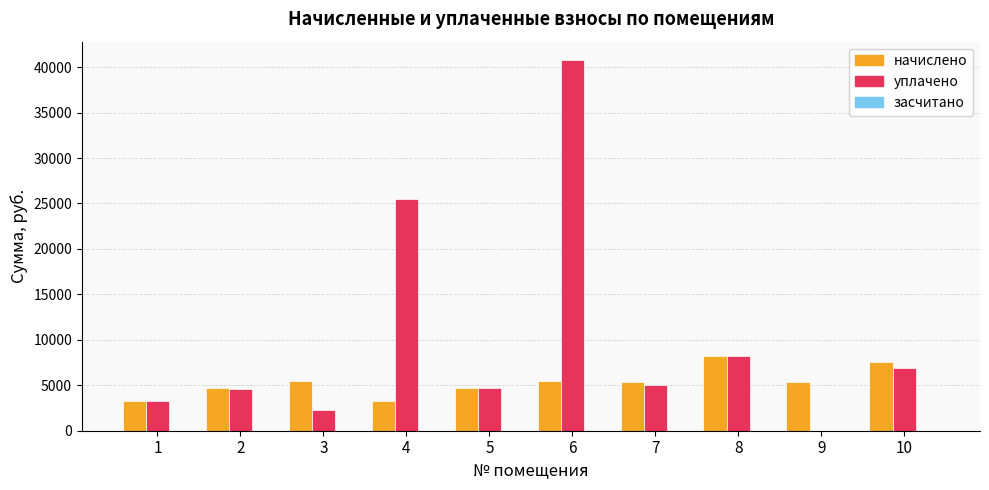

The value of начислено at 2 is 4663.0. True or false?

True